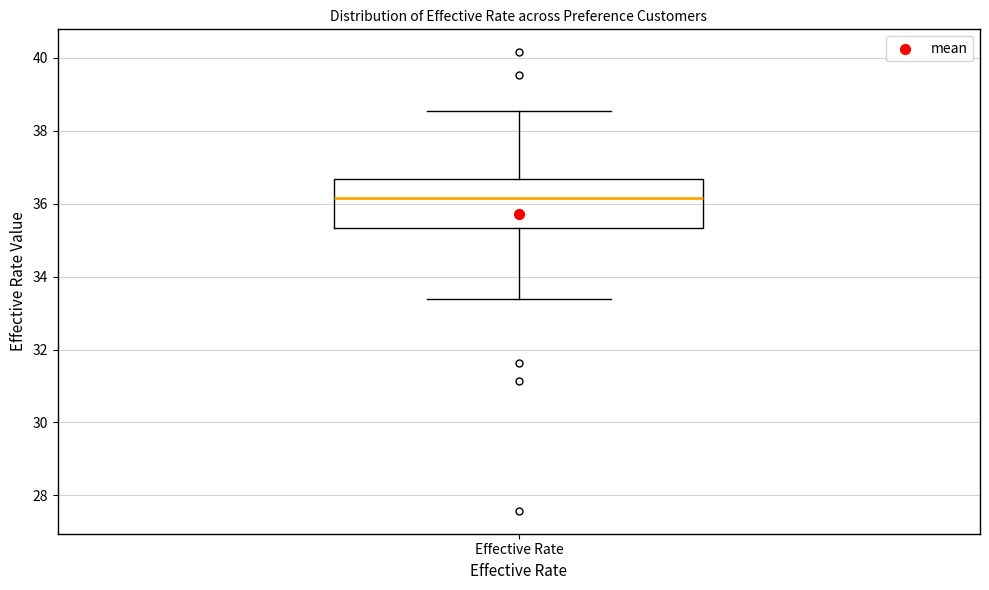

Read this box plot against the y-axis: the position of the median line, the range covered by the box, and the ends of both whiskers. The values are not printed on the chart, so give them approximately, as read against the axis.

median 36.2, box 35.4 to 36.6, whiskers 33.4 to 38.6